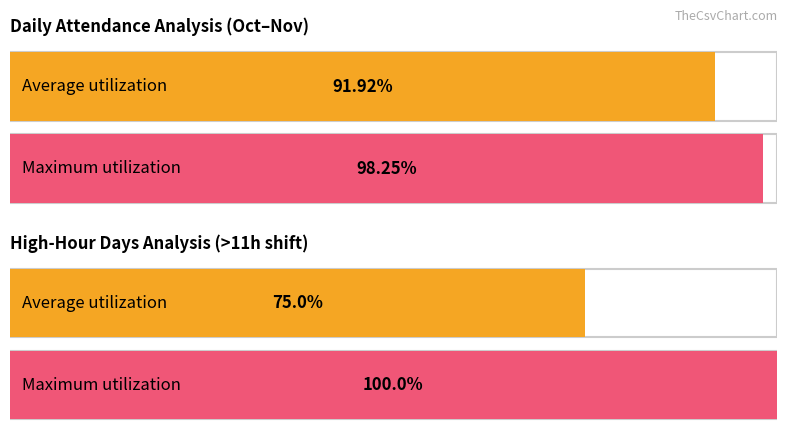

True or false: the data shows 2.8 at 4.

False